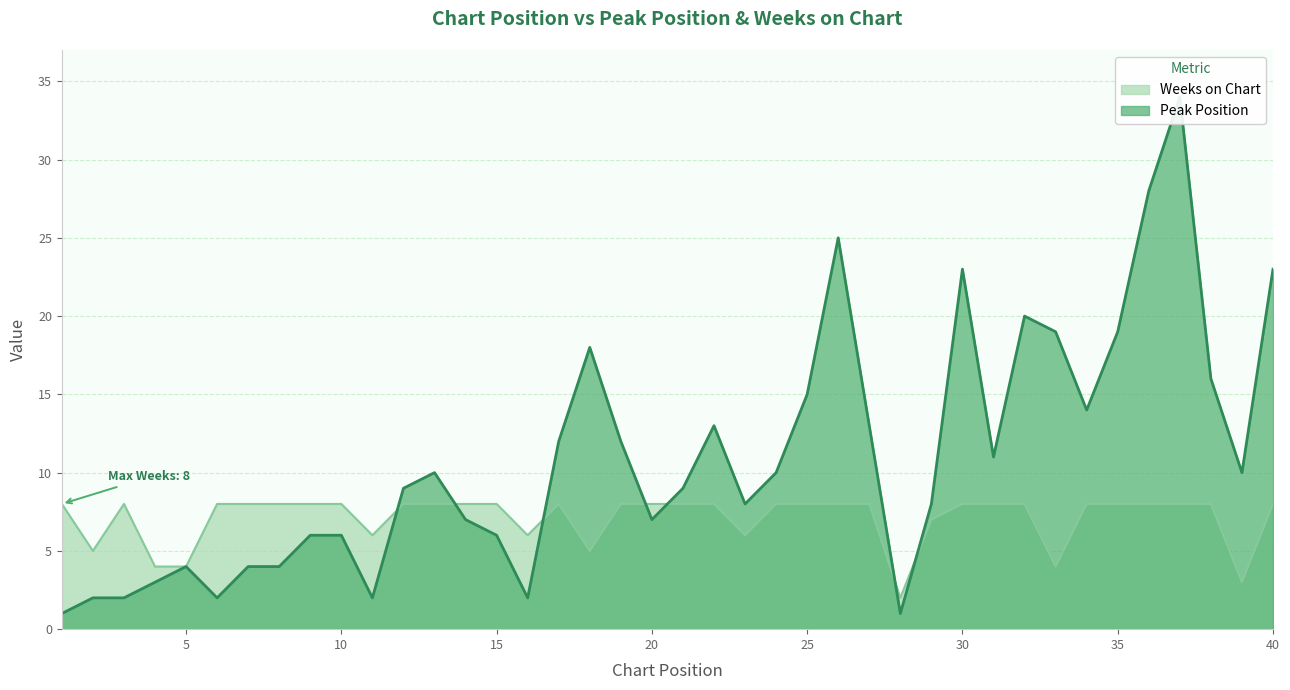

What is the sum of all Peak Position values?

438